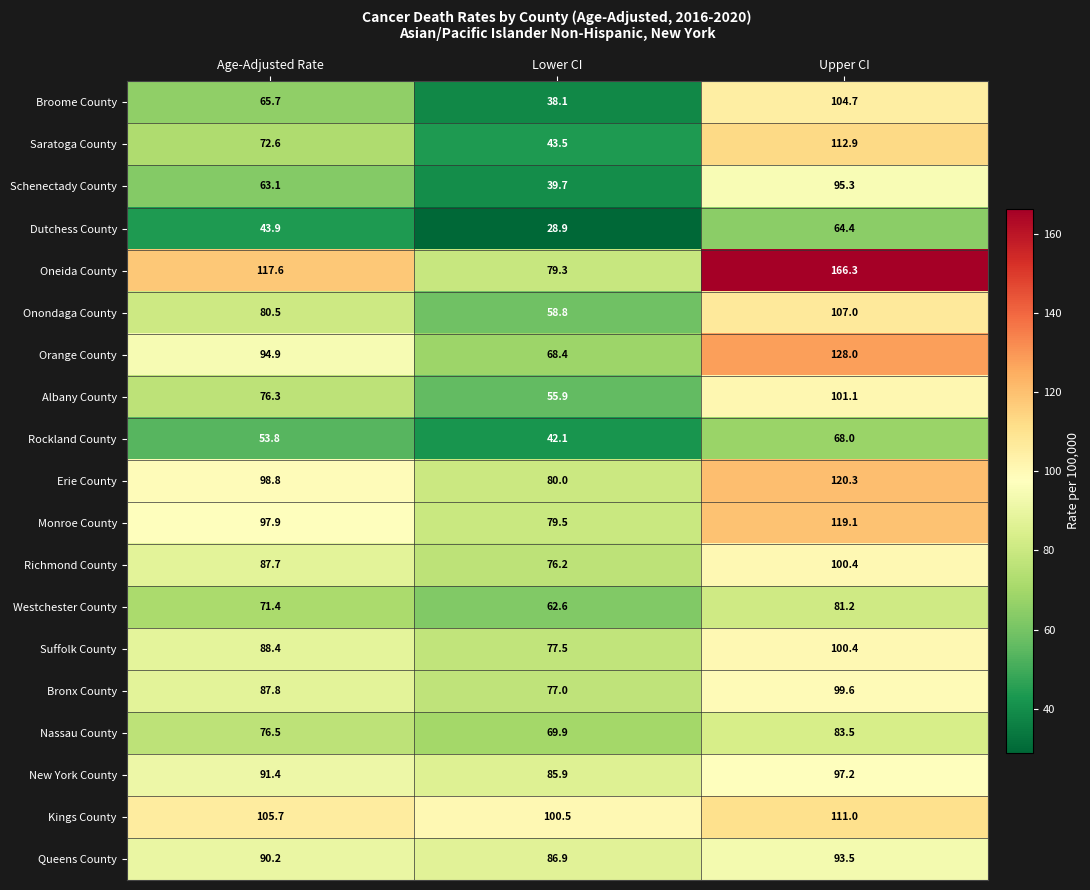

Which series has the widest spread of values?

Oneida County